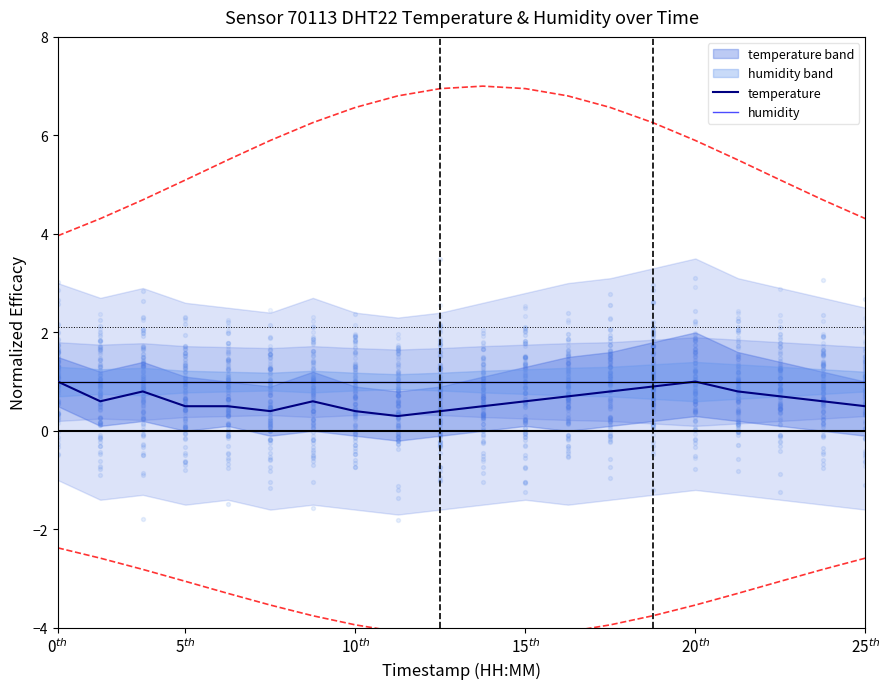

What is the total value across all series at 0$^{th}$?

2.0